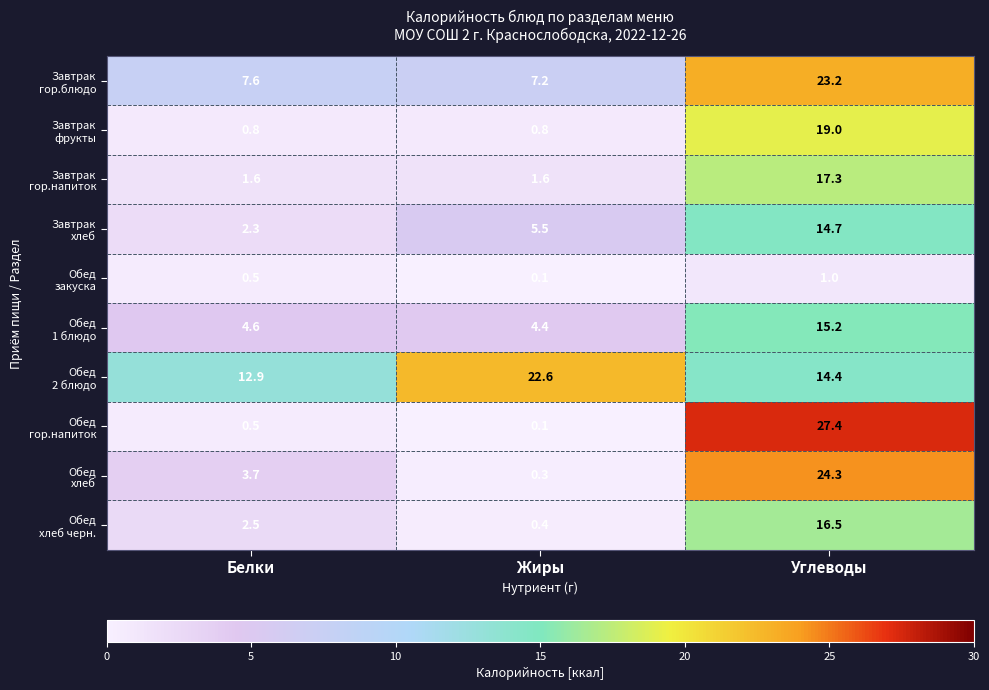

What is the total value across all series at Углеводы?

173.0